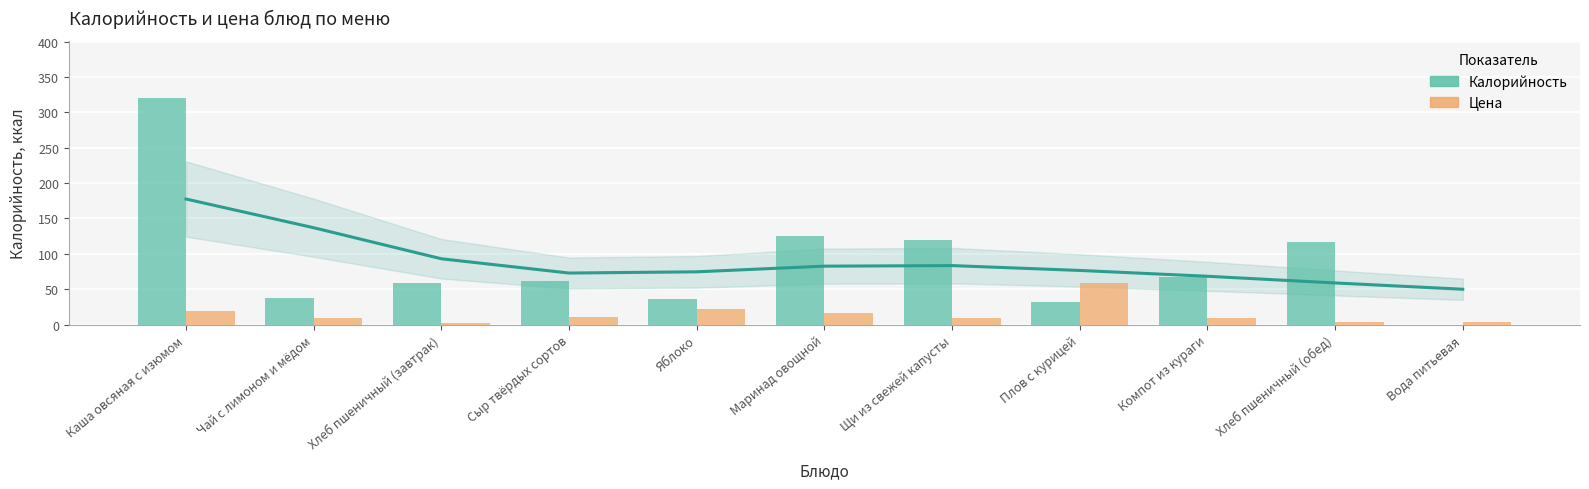

What position from the left is Сыр твёрдых сортов?

4